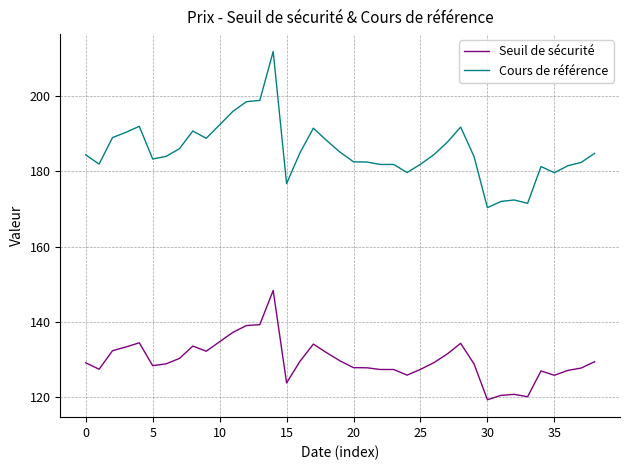

List the series in order of their overall mean, lowest first.

Seuil de sécurité, Cours de référence